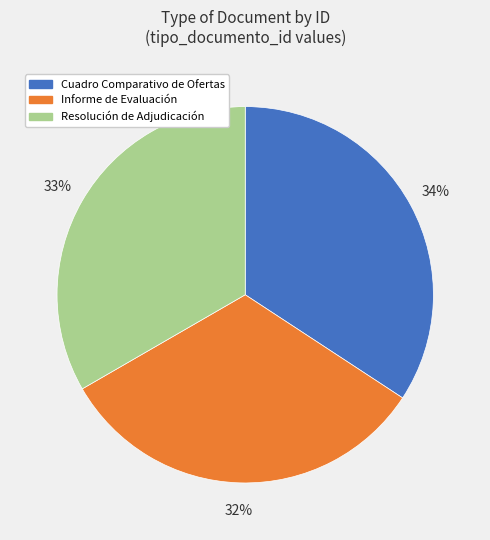

Is it true that Resolución de Adjudicación is 20% of the pie?

False